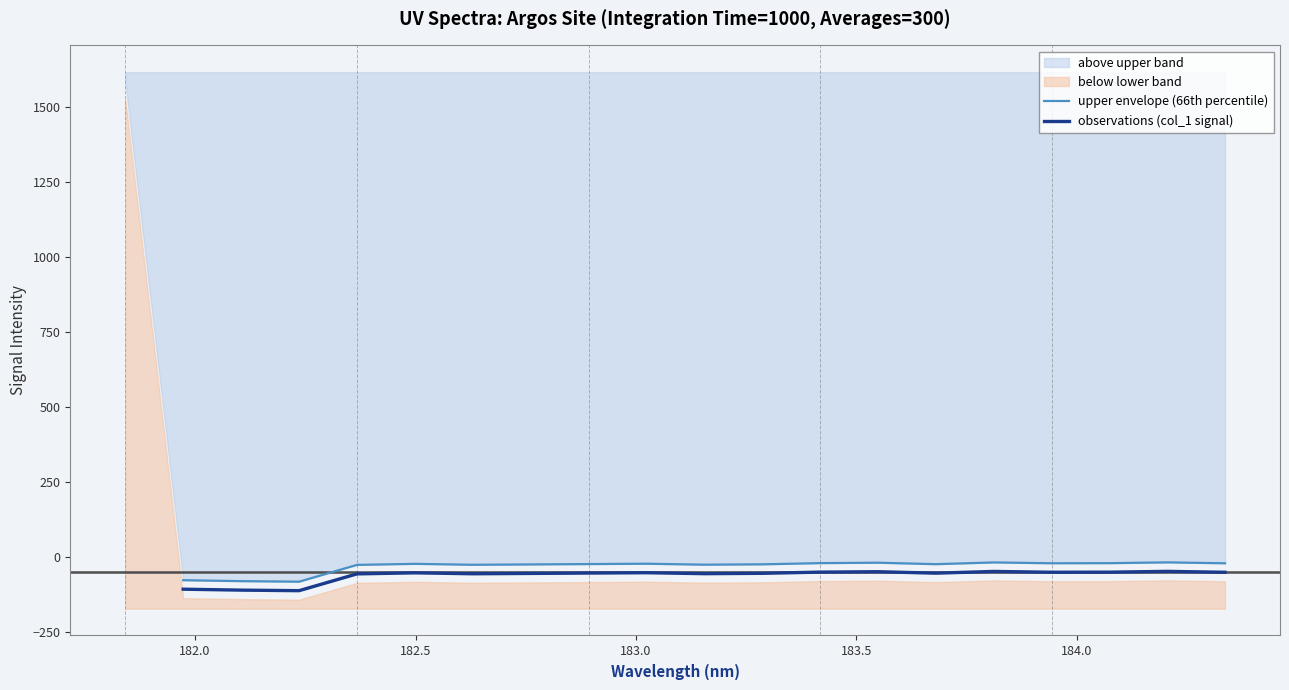

What is the lowest value of the observations (col_1 signal) series?

-113.8